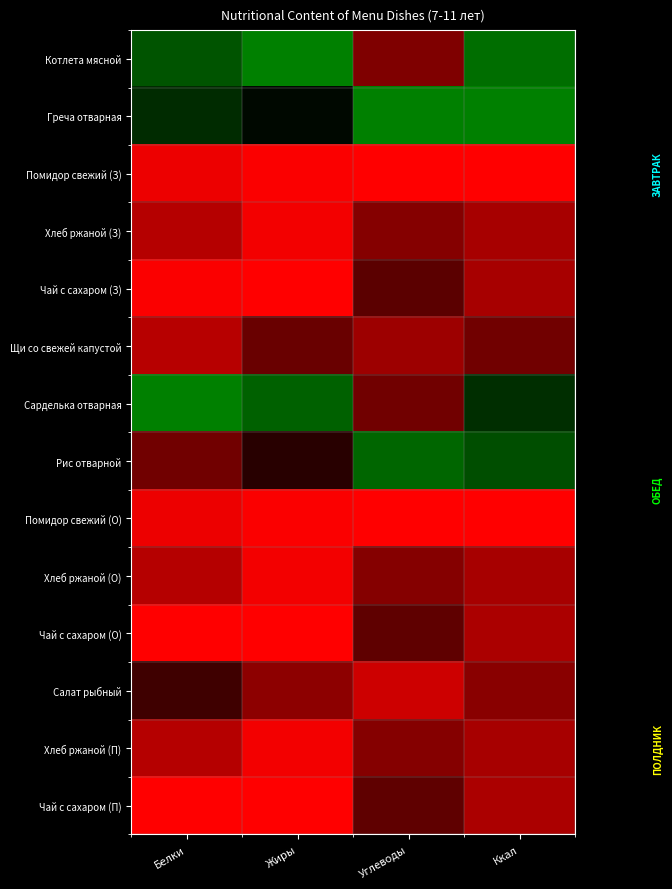

Rank the series at Углеводы from lowest to highest value.

Помидор свежий (З), Помидор свежий (О), Салат рыбный, Щи со свежей капустой, Хлеб ржаной (З), Хлеб ржаной (О), Хлеб ржаной (П), Котлета мясной, Сарделька отварная, Чай с сахаром (О), Чай с сахаром (П), Чай с сахаром (З), Рис отварной, Греча отварная